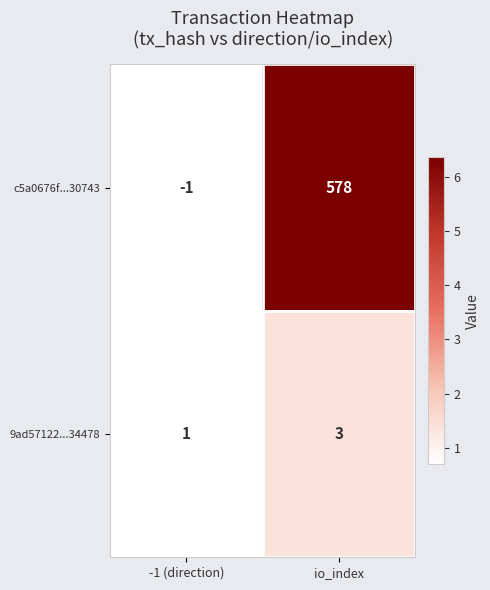

List the series in order of their peak value, lowest first.

9ad57122...34478, c5a0676f...30743